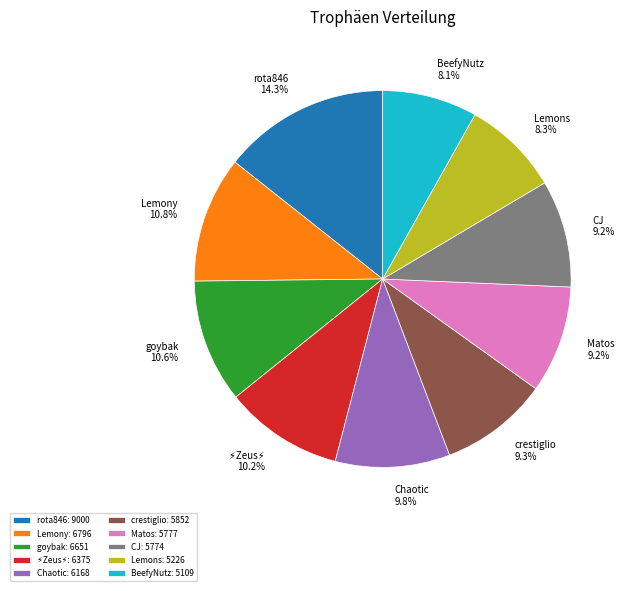

What is the largest slice in the pie chart?

rota846